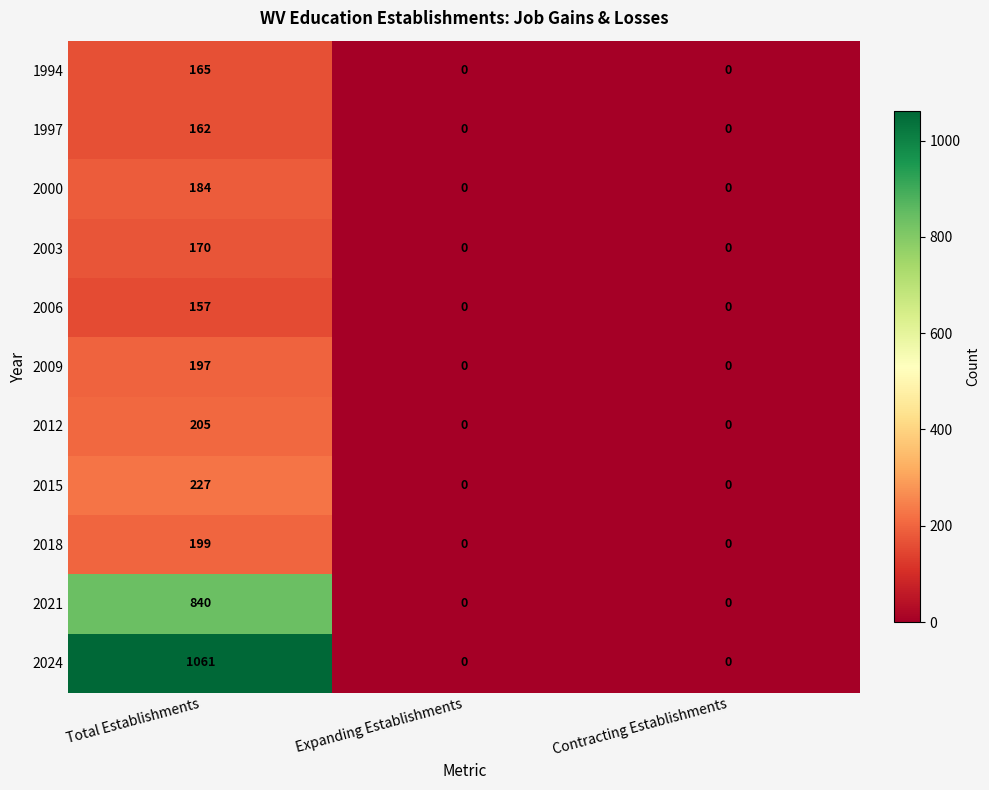

How many 2009 values are between 0 and 197?

3